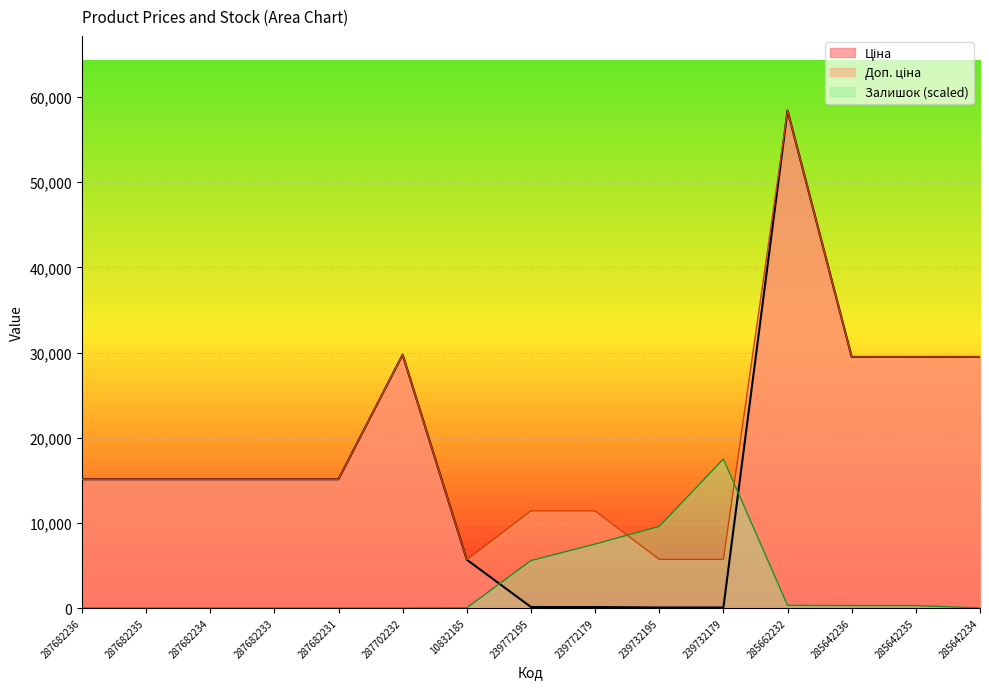

At which label is Доп. ціна closest to 32050?

287702232